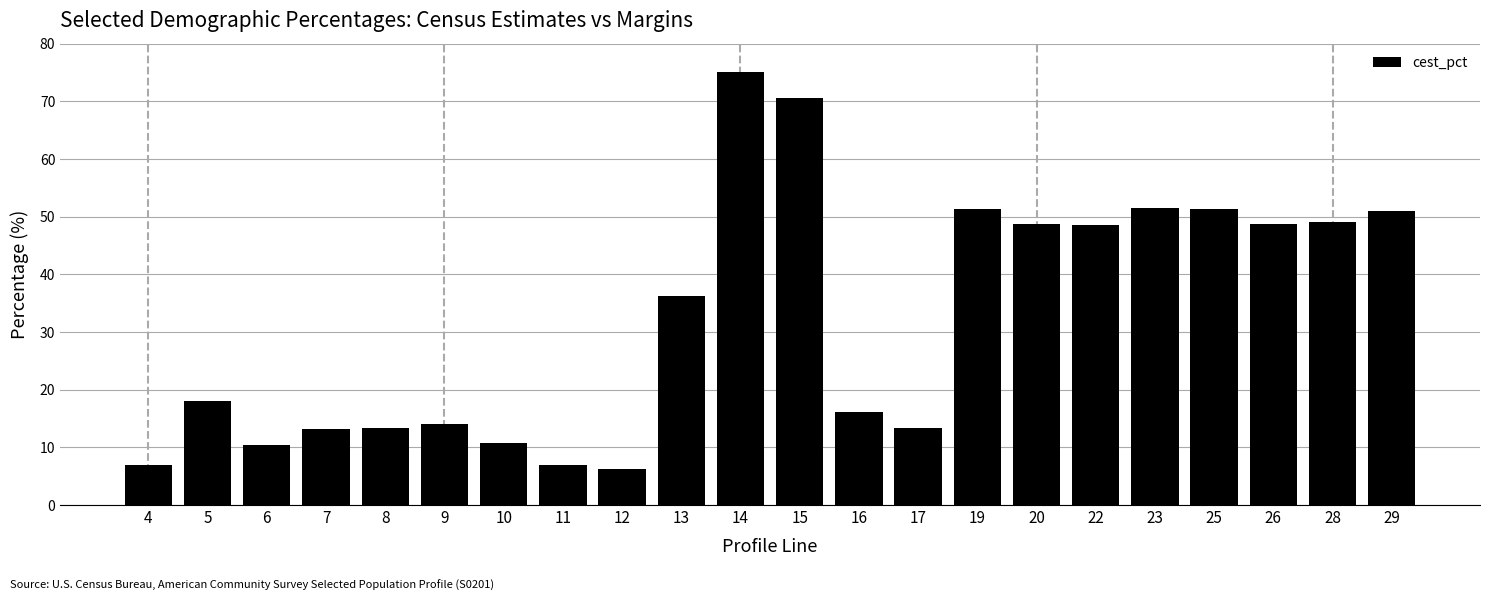

What is the average value?

32.3